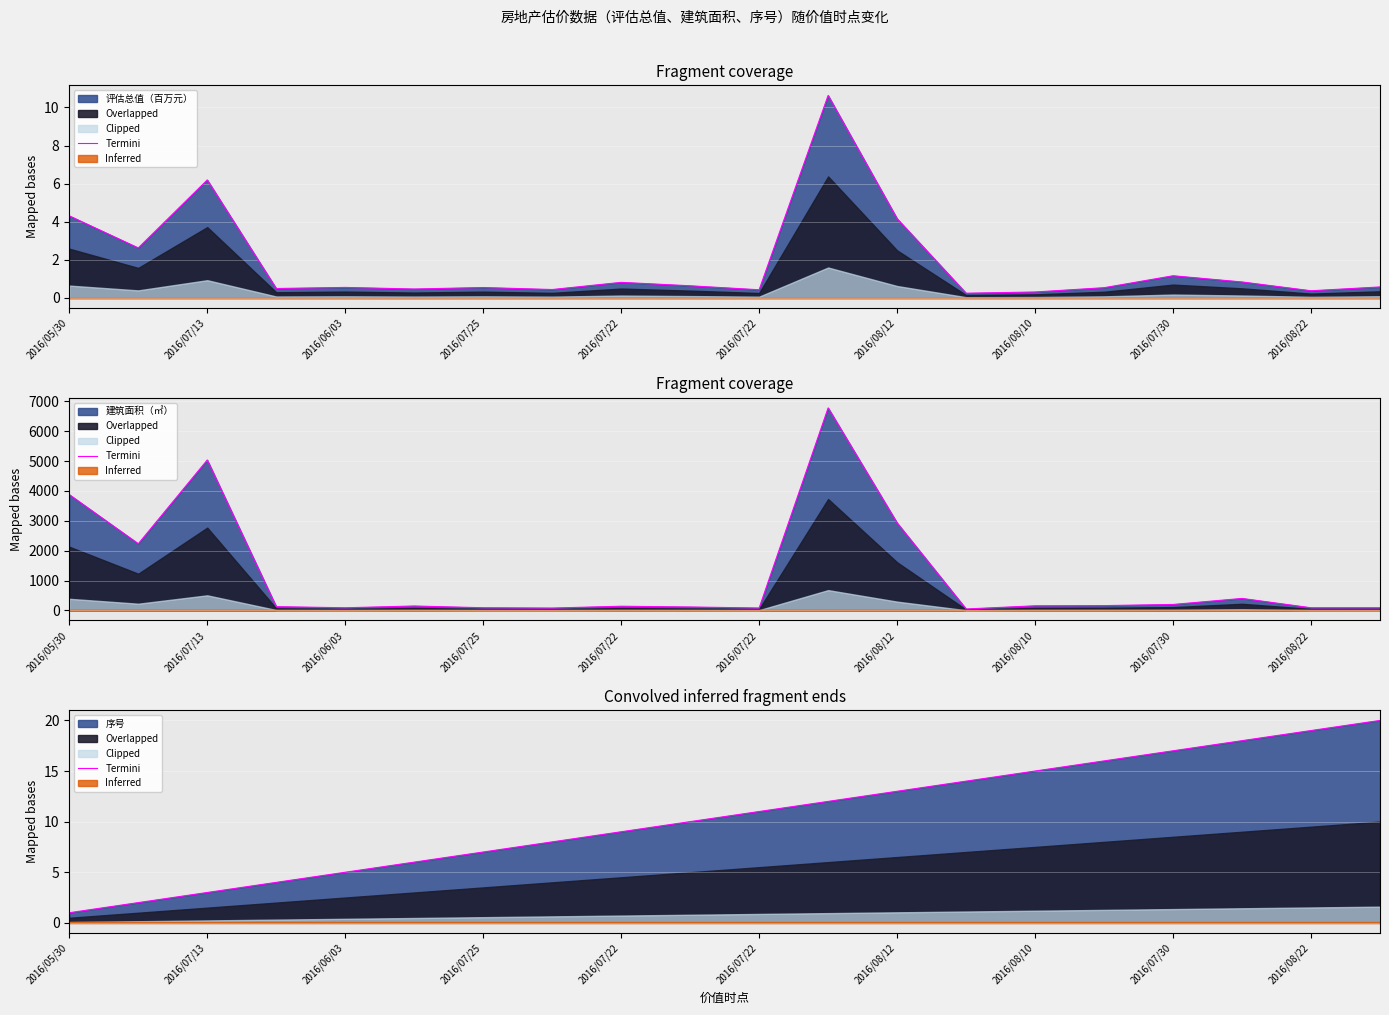

Is it true that the value at 2016/08/10 is 12?

False